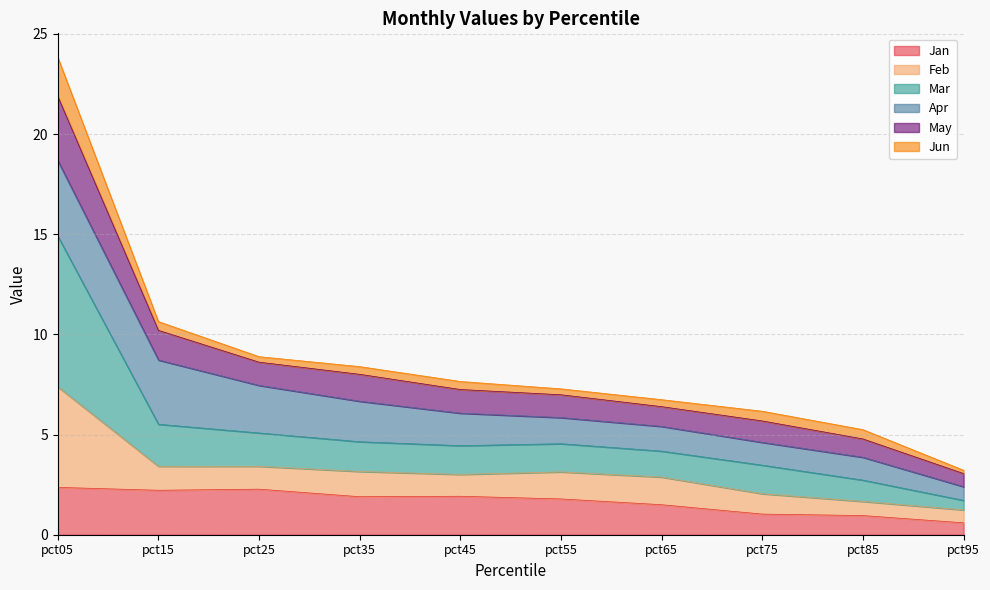

The Jan series shows 2.3 at pct25. True or false?

True